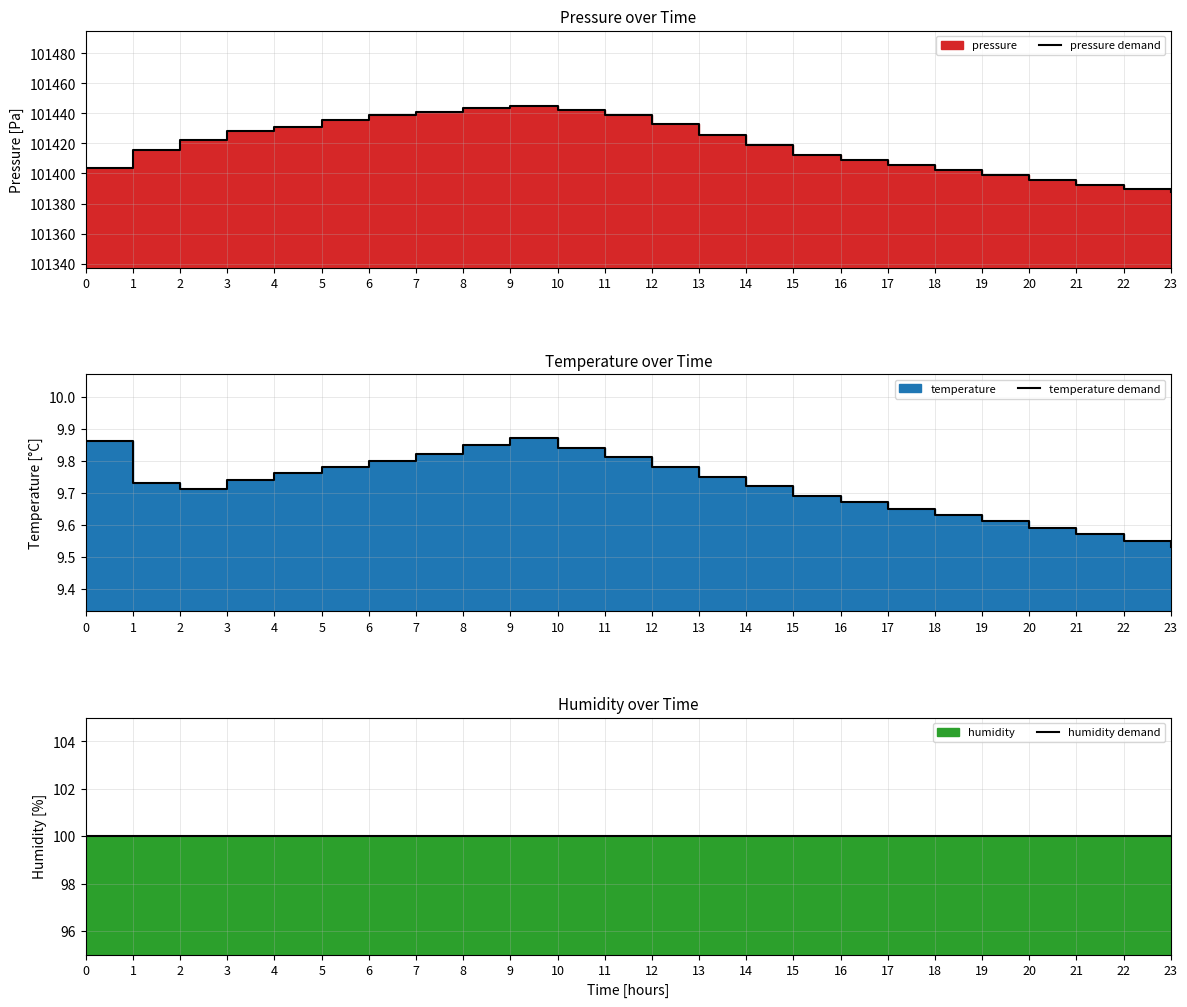

Where does the pressure demand series first go above 101422?

2